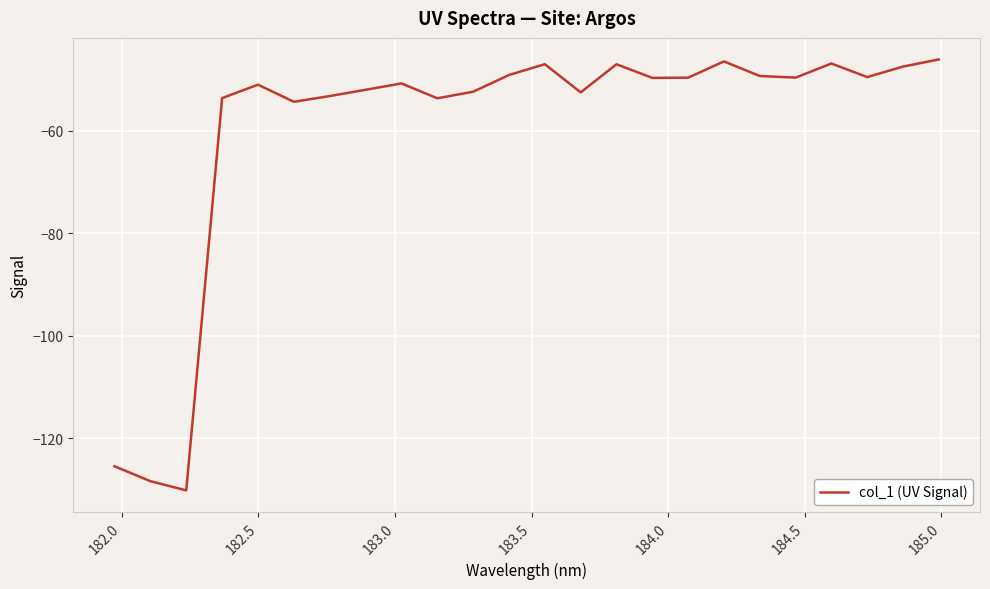

What is the maximum value shown in the chart?

-46.1